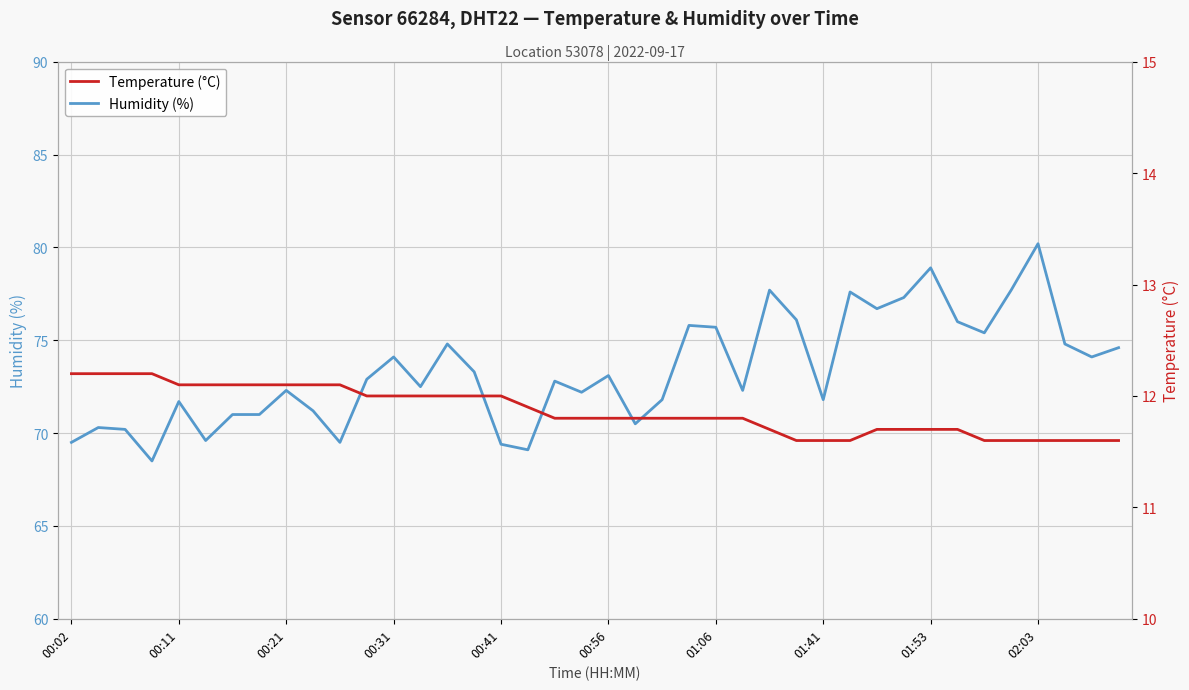

At how many categories does at least one series exceed 14?

40